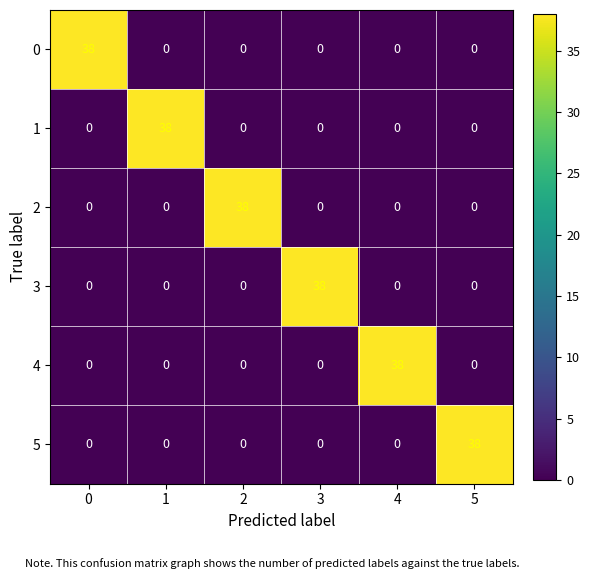

What is the spread (max minus min) of values at 4?

38